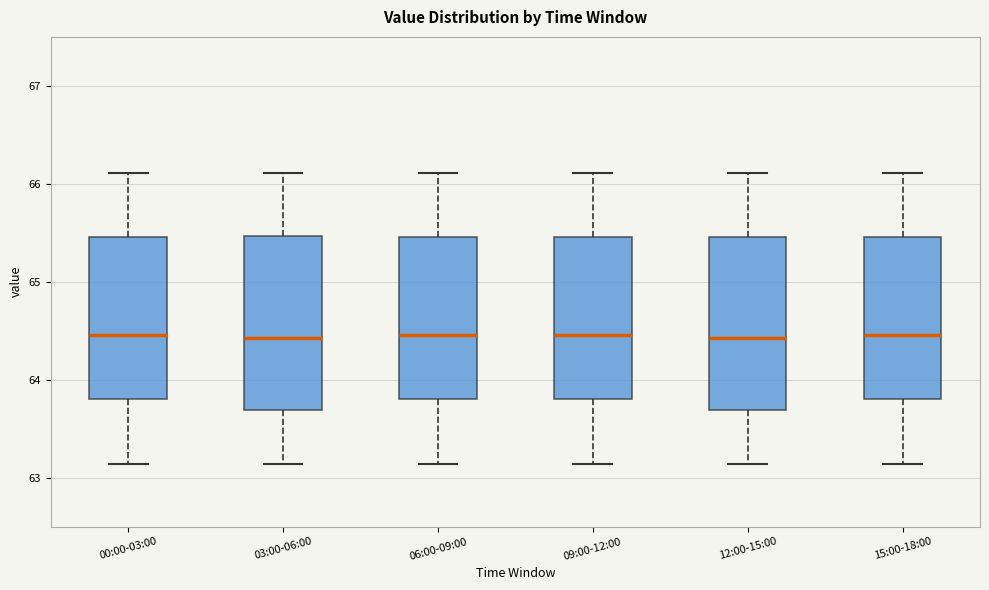

Reading left to right, read every box against the y-axis: the position of its median line, the range the box covers, and the ends of its whiskers. The values are not printed on the chart, so give them approximately, as read against the axis.

00:00-03:00: median 64.5, box 63.8 to 65.5, whiskers 63.1 to 66.1
03:00-06:00: median 64.4, box 63.7 to 65.5, whiskers 63.1 to 66.1
06:00-09:00: median 64.5, box 63.8 to 65.5, whiskers 63.1 to 66.1
09:00-12:00: median 64.5, box 63.8 to 65.5, whiskers 63.1 to 66.1
12:00-15:00: median 64.4, box 63.7 to 65.5, whiskers 63.1 to 66.1
15:00-18:00: median 64.5, box 63.8 to 65.5, whiskers 63.1 to 66.1